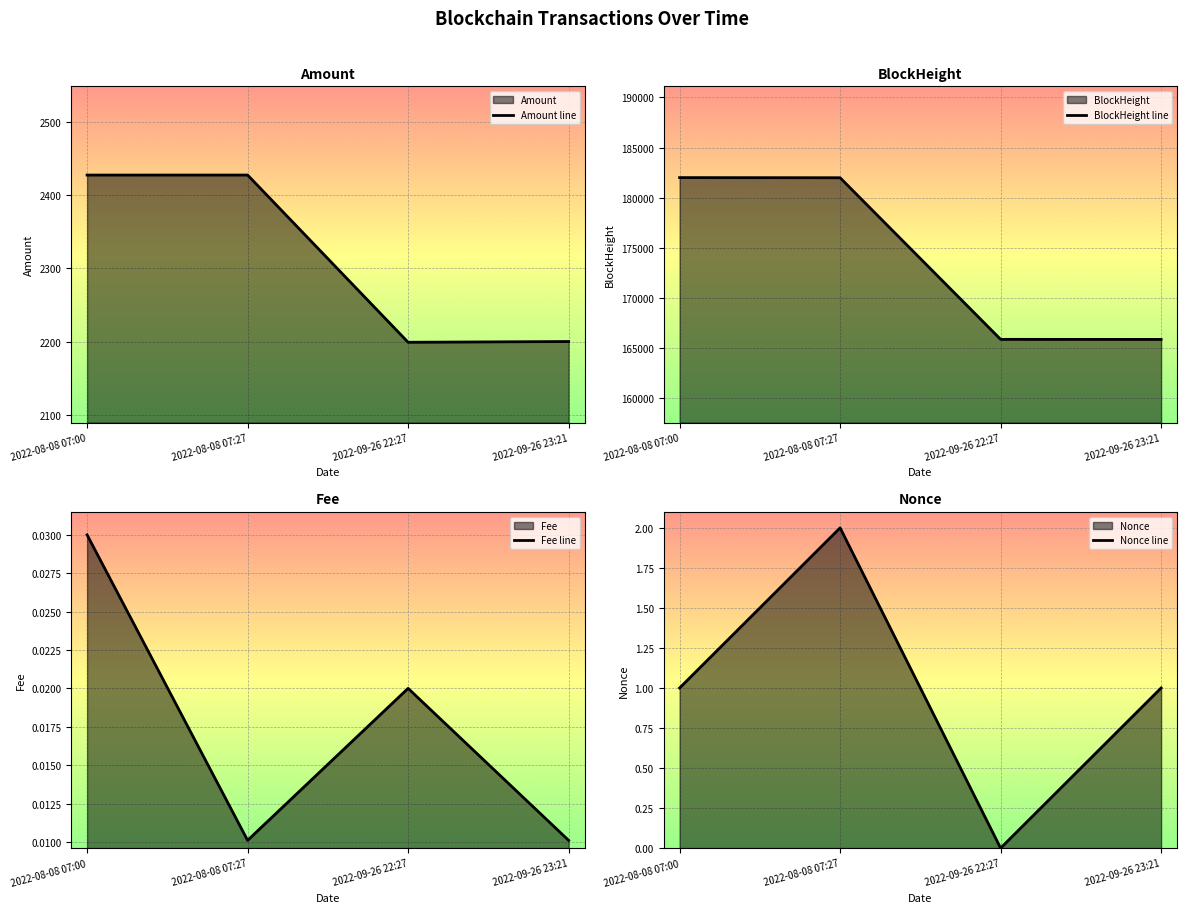

The value of Nonce line at 2022-09-26 23:21 is 1.0. True or false?

True